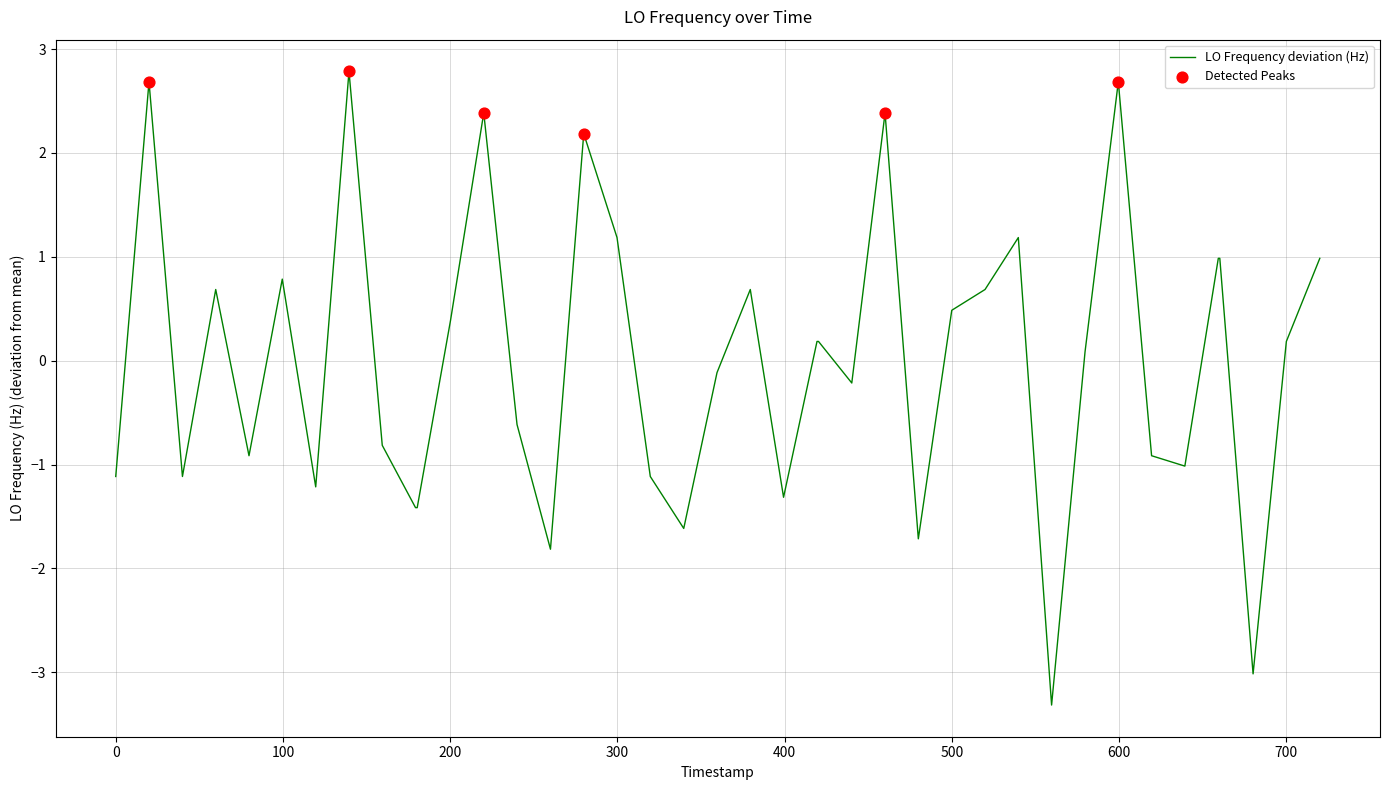

What is the difference between the maximum and minimum values?

6.1